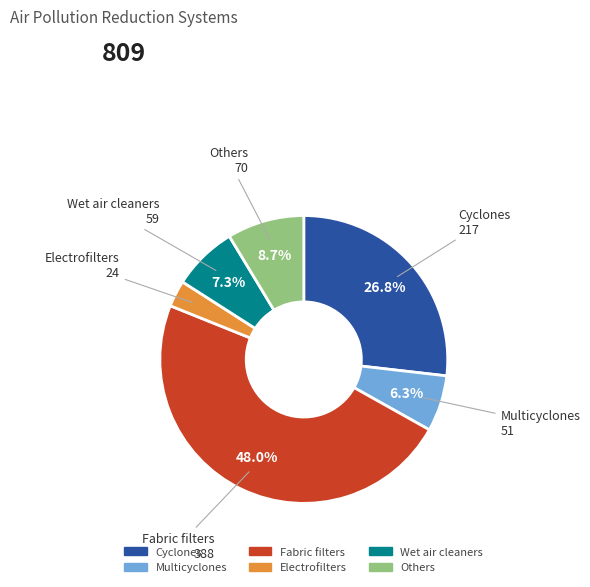

Approximately how many times larger is the value at Multicyclones compared to Wet air cleaners?

0.9